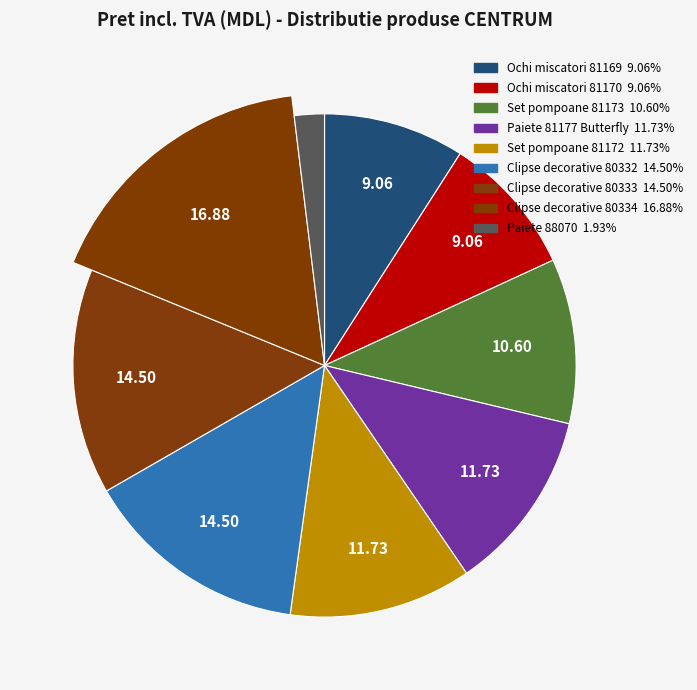

To the nearest percent, what is the combined percentage of Ochi miscatori 81169 and Paiete 88070?

11%